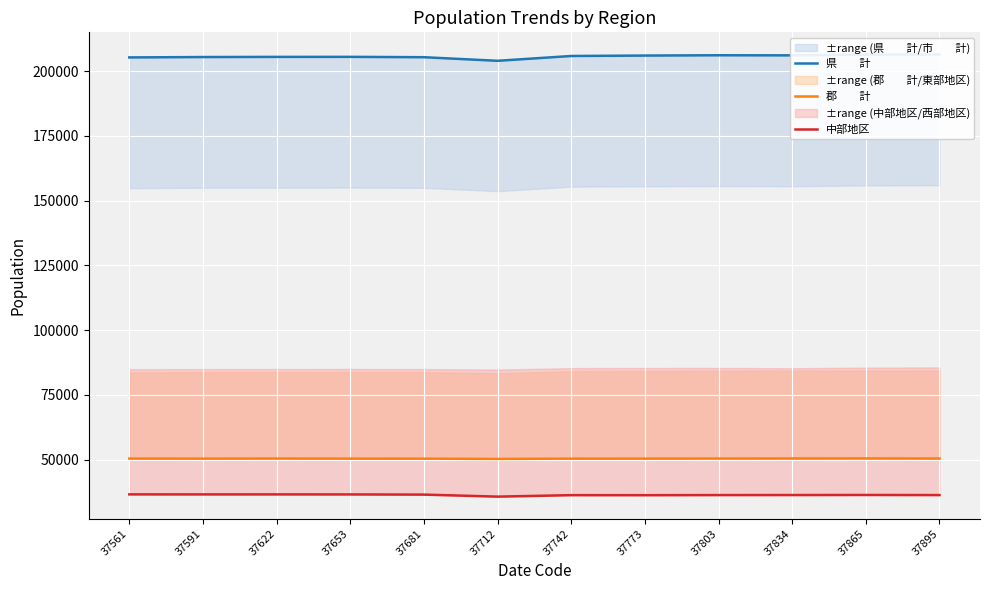

Where is the first local maximum for 郡　　計?

37622